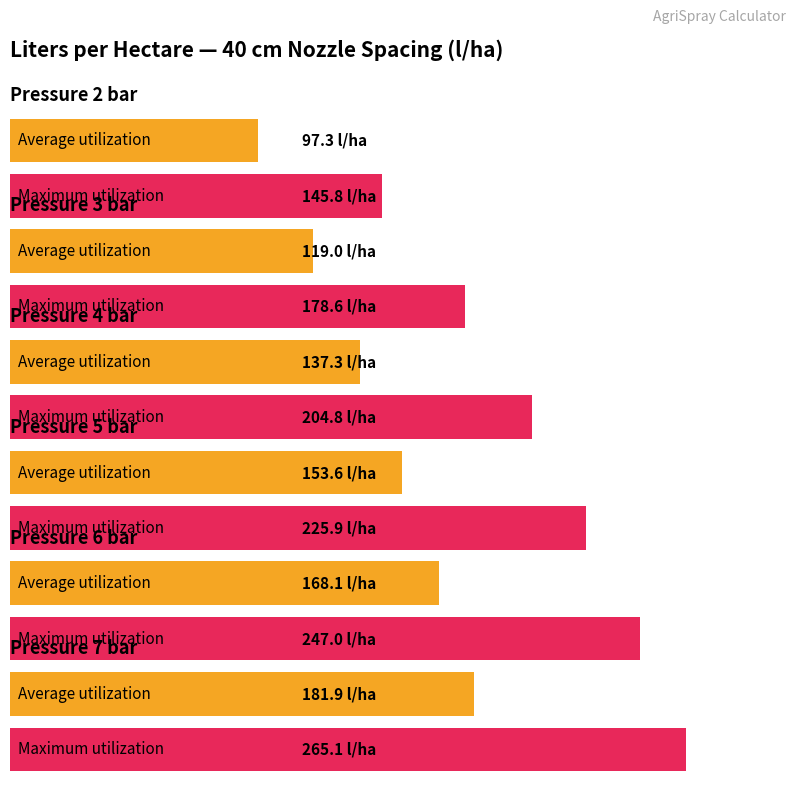

Is the value of Average utilization at 3 greater than the value of Maximum utilization at 6?

No